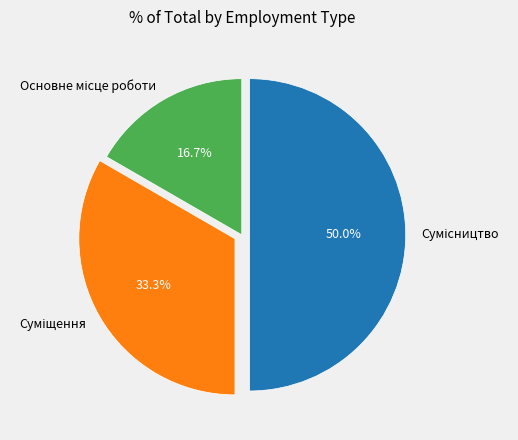

To the nearest percent, what is the combined percentage of Основне місце роботи and Сумісництво?

67%